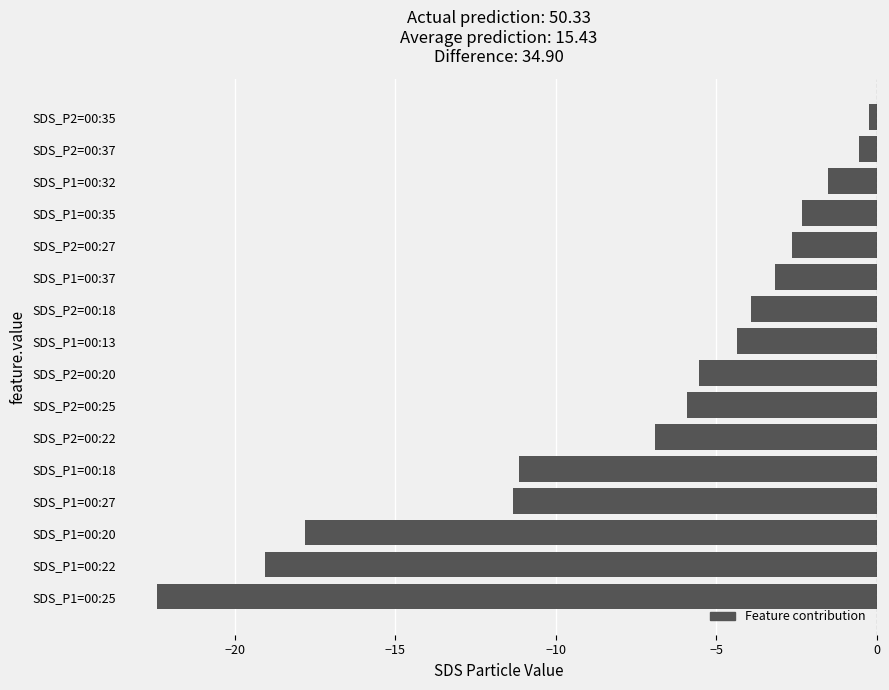

How many bars are there in total?

16